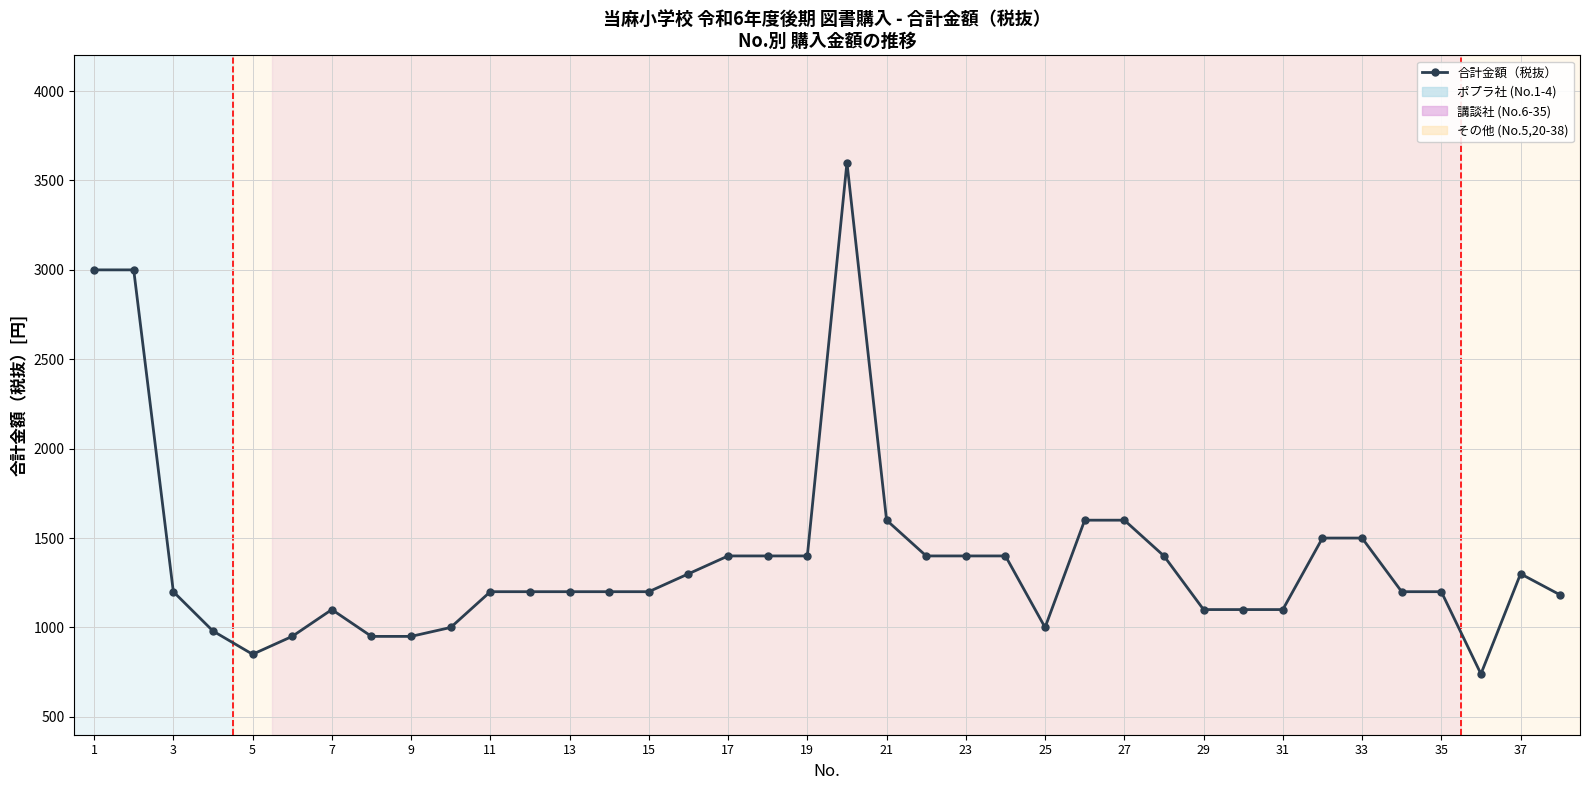

True or false: there are more than 2 points higher than both neighbors.

True